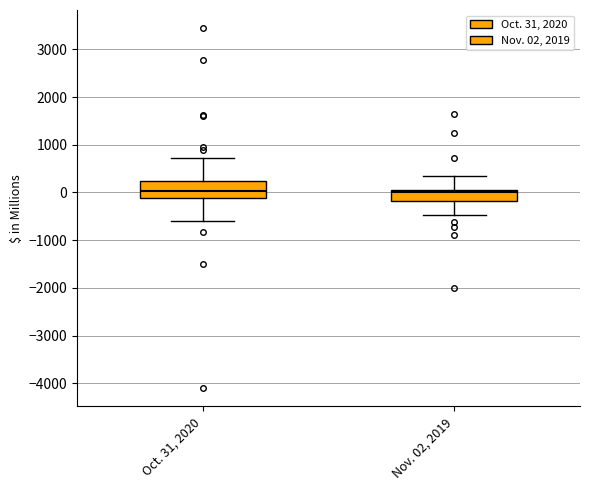

Reading left to right, read every box against the y-axis: the position of its median line, the range the box covers, and the ends of its whiskers. The values are not printed on the chart, so give them approximately, as read against the axis.

Oct. 31, 2020: median 0, box -100 to 200, whiskers -600 to 700
Nov. 02, 2019: median 0 (just below the box's upper edge), box -200 to 0, whiskers -500 to 400